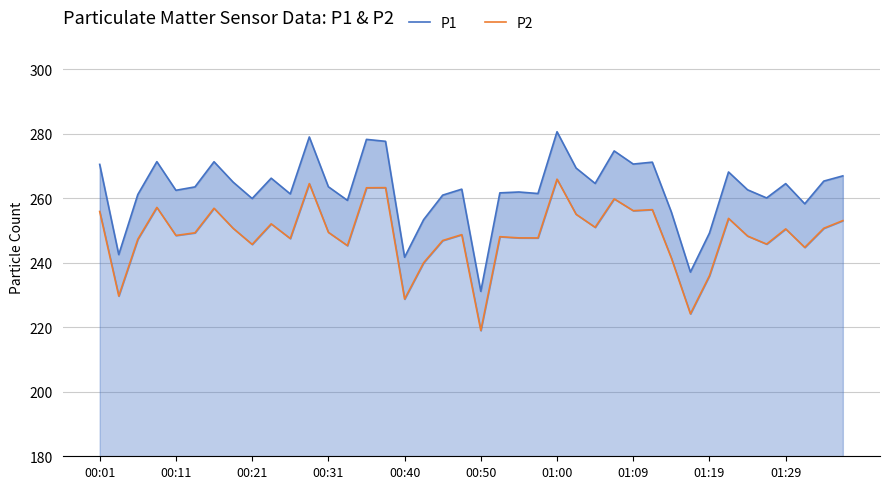

Is it true that P1 equals 403.5 at 01:09?

False